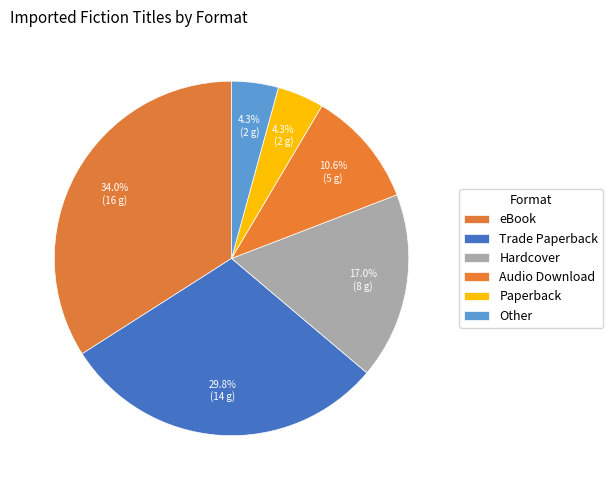

Count the number of slices in the pie.

6